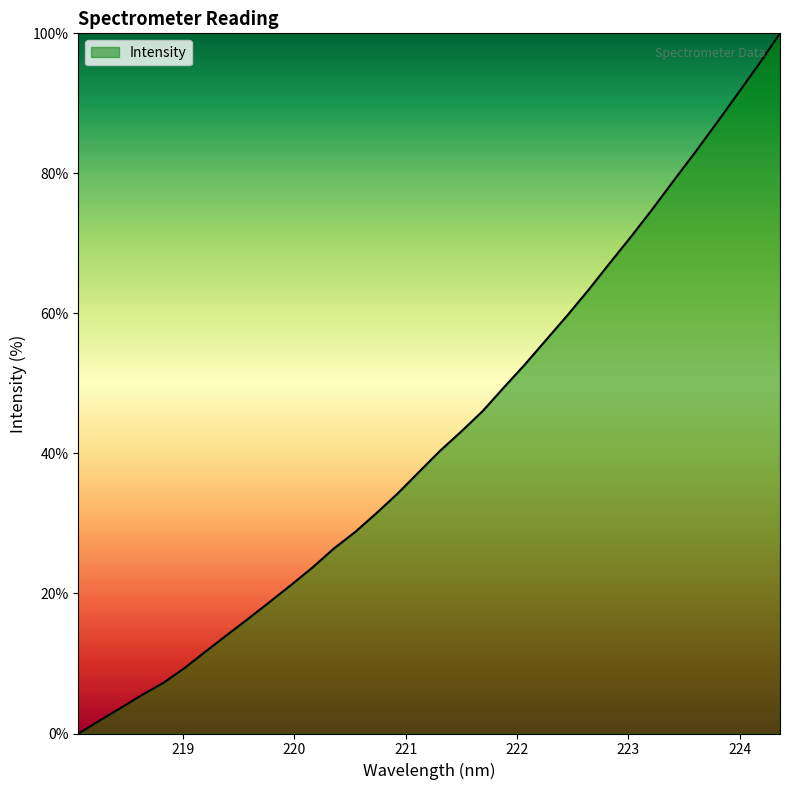

What is the maximum value shown in the chart?

100.0